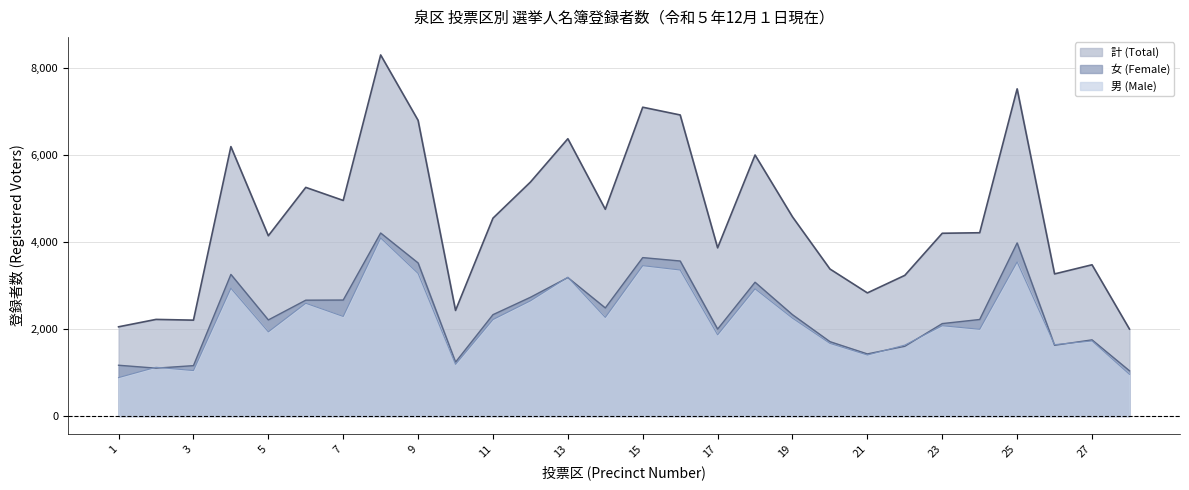

Reading left to right, extract all data points from this chart.

男 (Male): 1=883	2=1120	3=1045	4=2936	5=1934	6=2591	7=2288	8=4091	9=3276	10=1187	11=2217	12=2647	13=3190	14=2266	15=3455	16=3355	17=1866	18=2923	19=2248	20=1669	21=1402	22=1630	23=2075	24=1993	25=3540	26=1640	27=1725	28=958
女 (Female): 1=1167	2=1100	3=1158	4=3254	5=2208	6=2662	7=2665	8=4205	9=3517	10=1239	11=2329	12=2728	13=3181	14=2484	15=3640	16=3562	17=1998	18=3074	19=2328	20=1709	21=1427	22=1602	23=2124	24=2218	25=3977	26=1625	27=1750	28=1040
計 (Total): 1=2050	2=2220	3=2203	4=6190	5=4142	6=5253	7=4953	8=8296	9=6793	10=2426	11=4546	12=5375	13=6371	14=4750	15=7095	16=6917	17=3864	18=5997	19=4576	20=3378	21=2829	22=3232	23=4199	24=4211	25=7517	26=3265	27=3475	28=1998